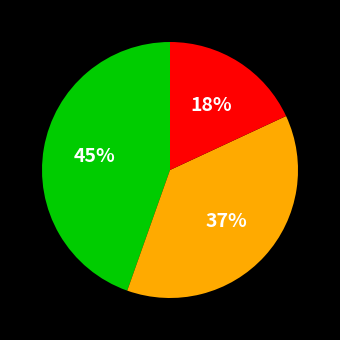

To the nearest percent, what is the average slice percentage?

33%